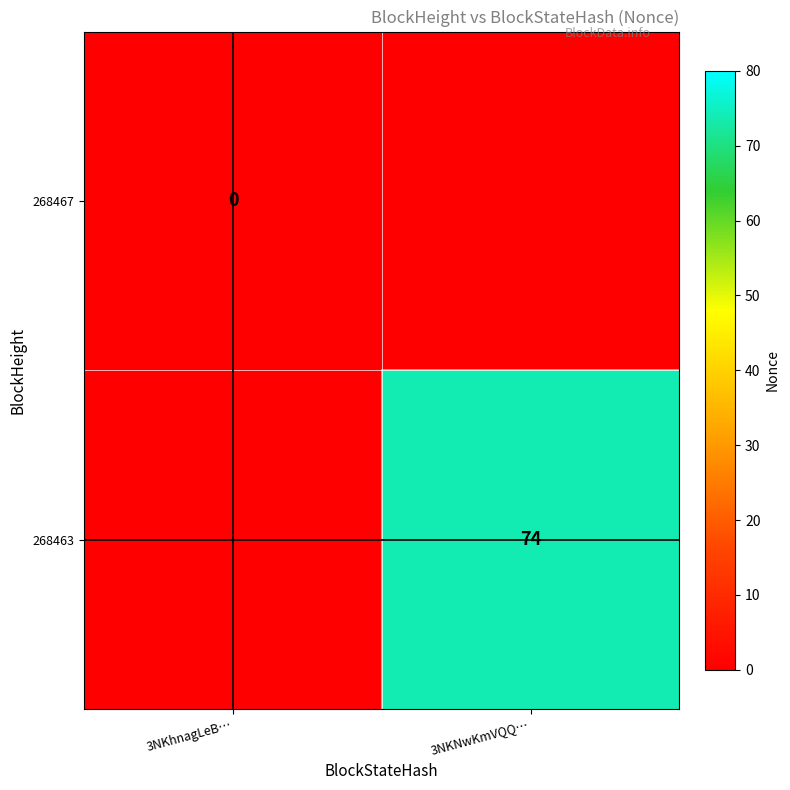

Is it true that 268463 equals 51 at 3NKNwKmVQQ…?

False